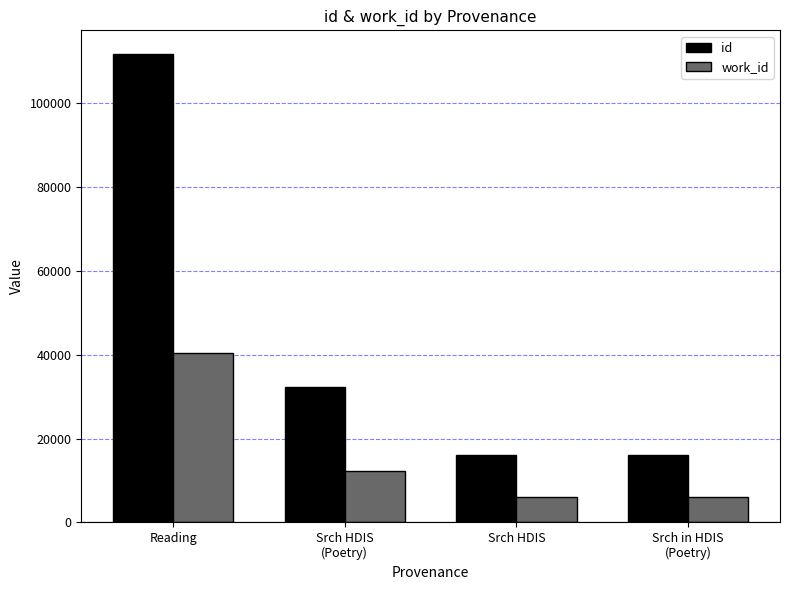

At how many categories does at least one series exceed 32878?

1